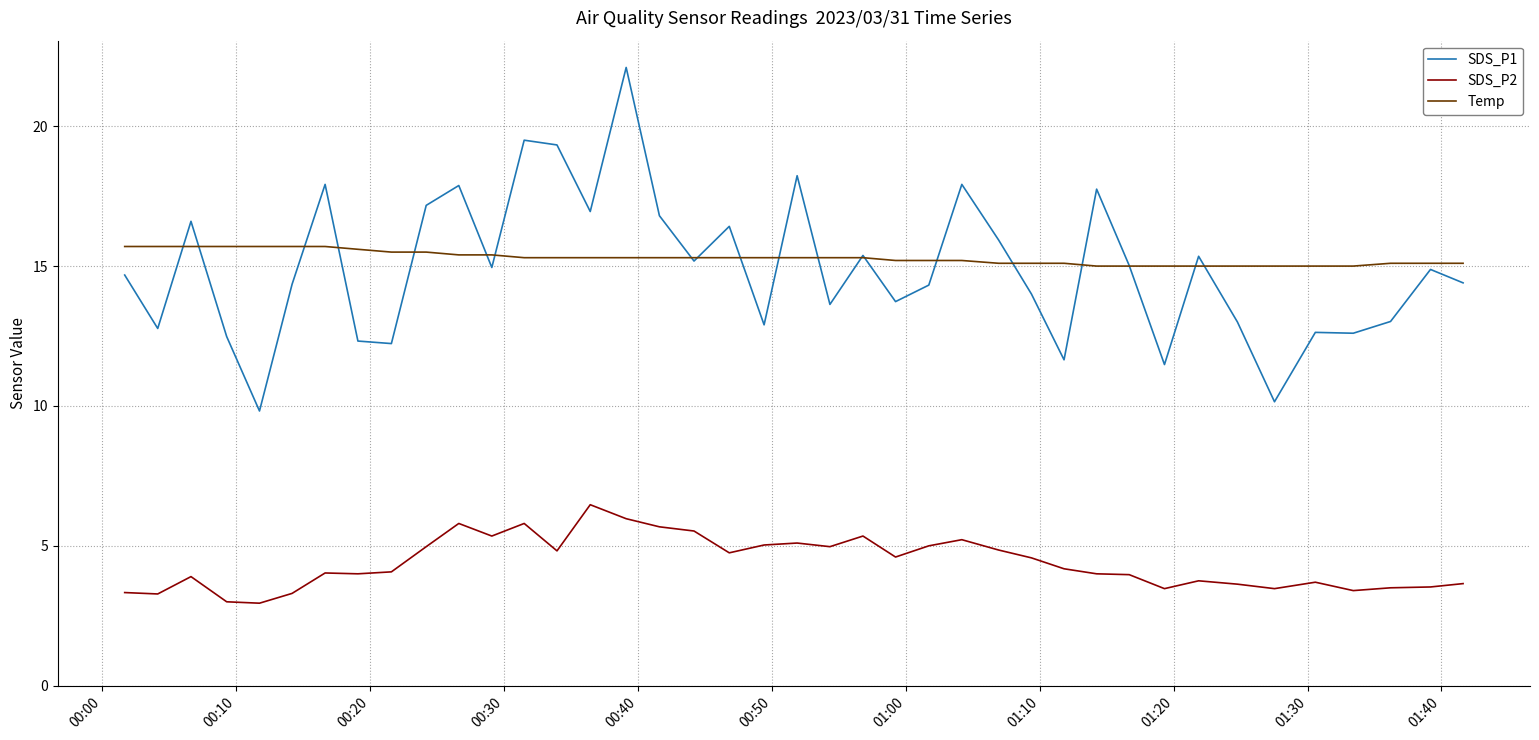

What is the maximum value shown in the chart?

22.1